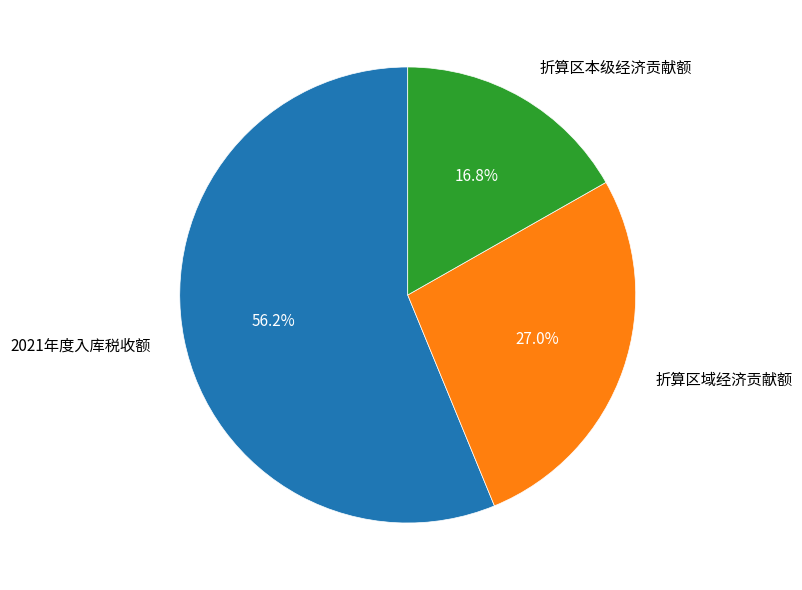

Rank the categories by value from highest to lowest.

2021年度入库税收额, 折算区域经济贡献额, 折算区本级经济贡献额